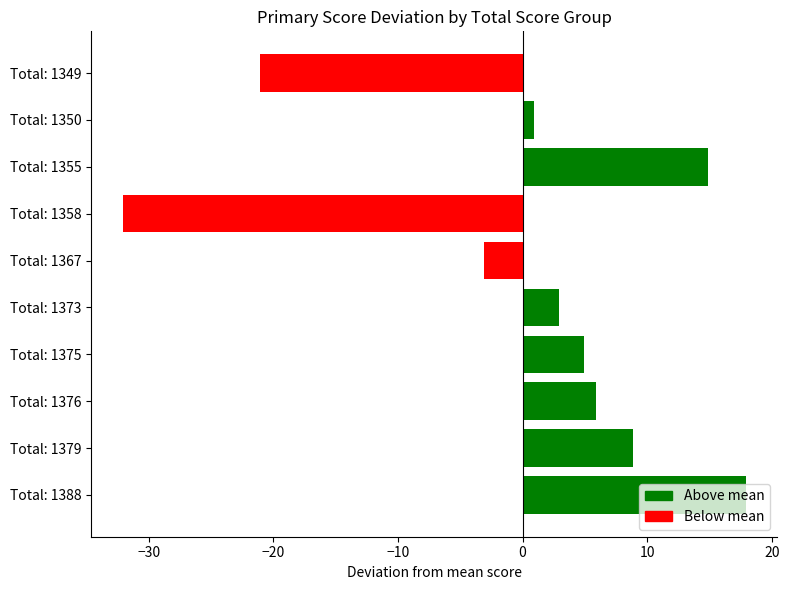

What is the difference between the maximum and minimum values?

50.0